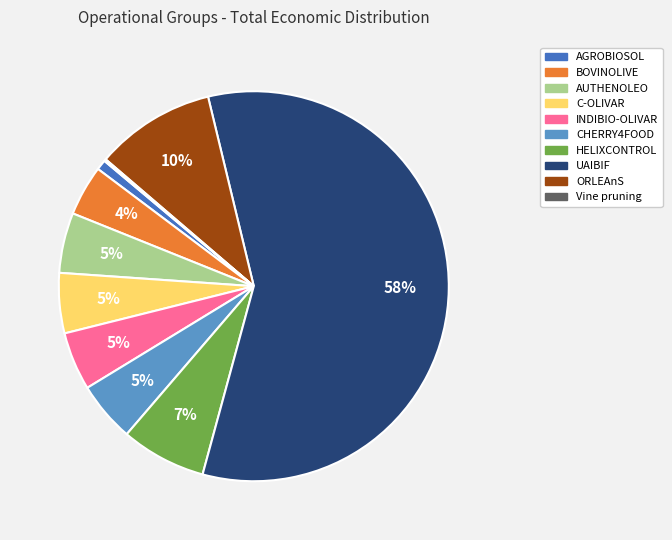

To the nearest percent, what is the difference between the largest and smallest slice percentages?

58%